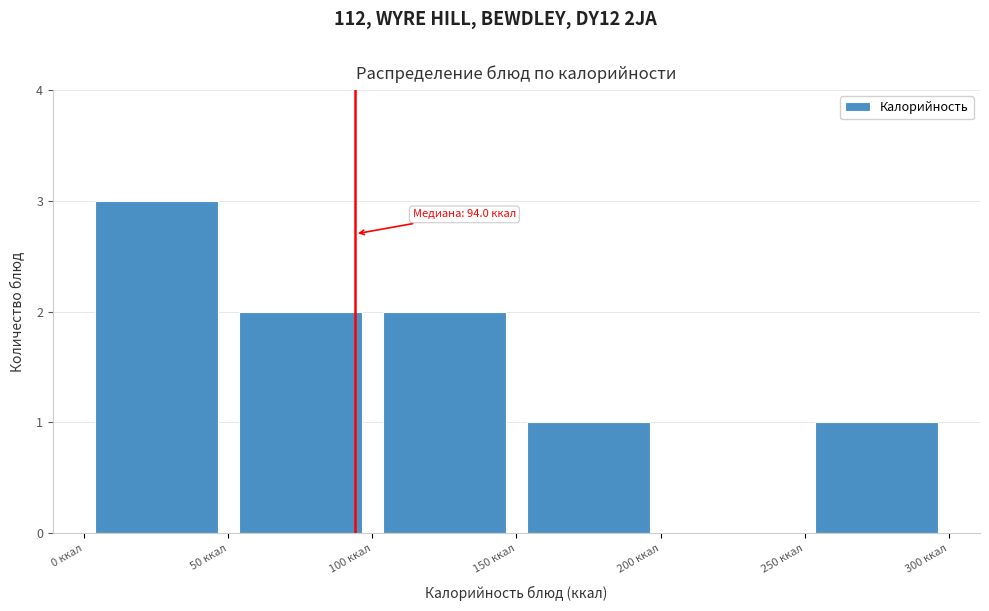

Which range on the x-axis has the tallest bar?

0 to 50